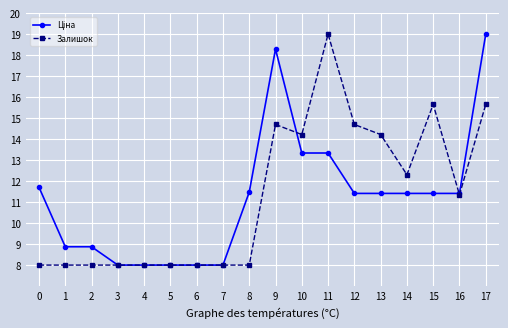

How many data points does each series have?

18